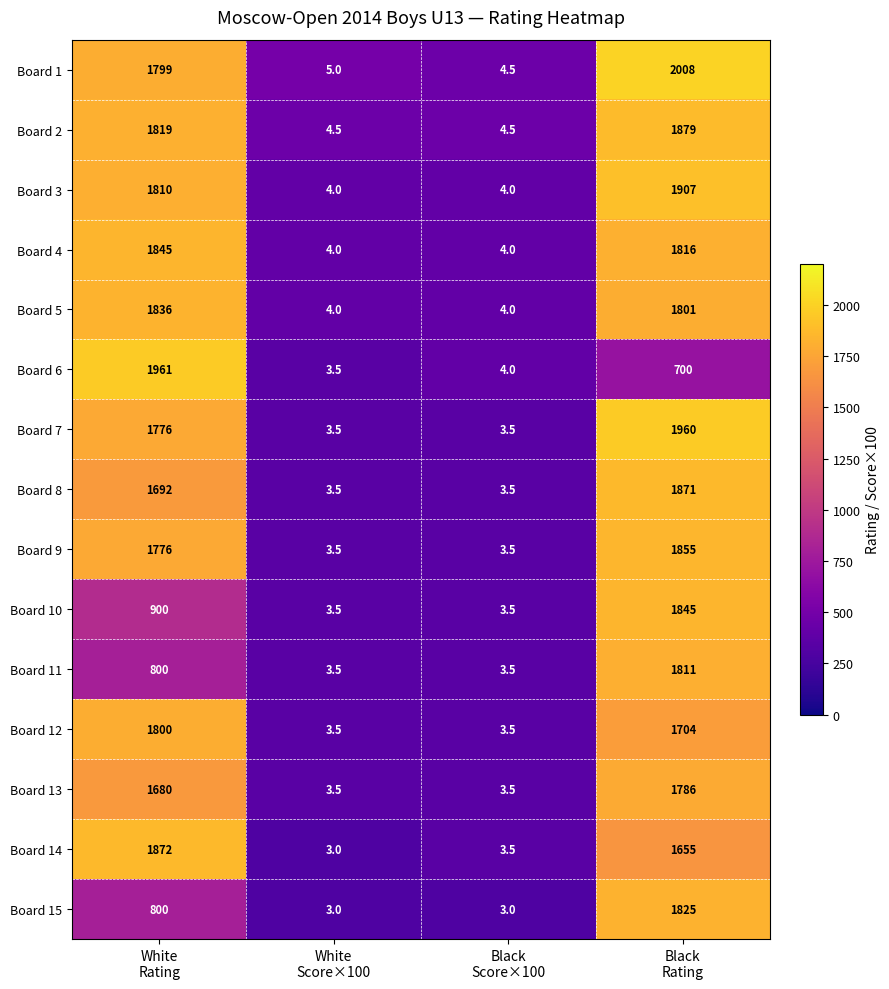

Which series has the largest total across all categories?

Board 1